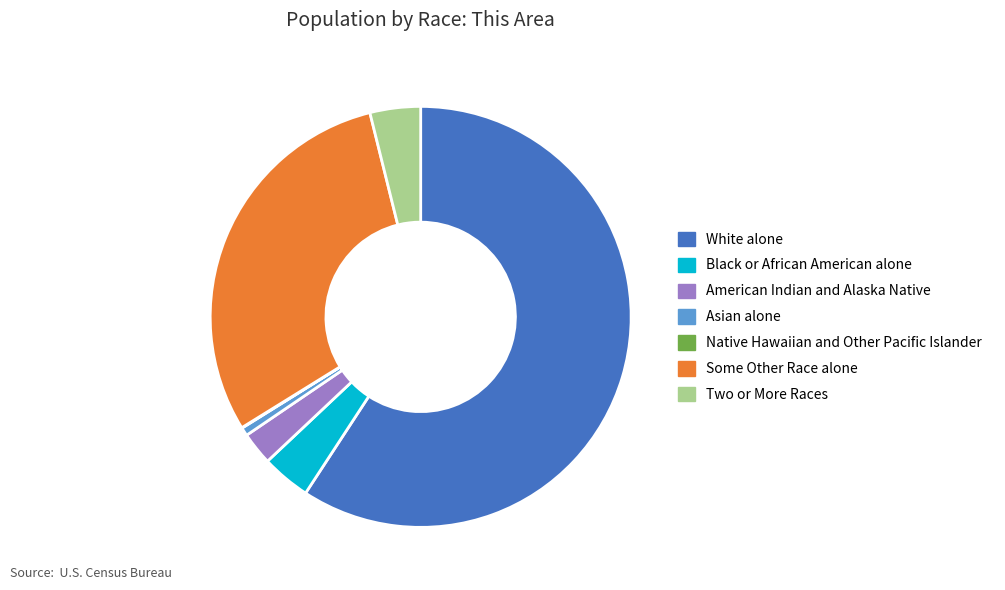

True or false: Some Other Race alone accounts for 22% of the total.

False